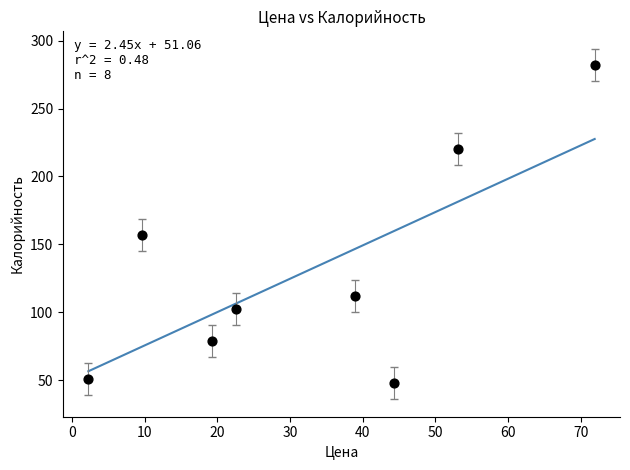

What Y value in the scatter plot is closest to 164?

157.0